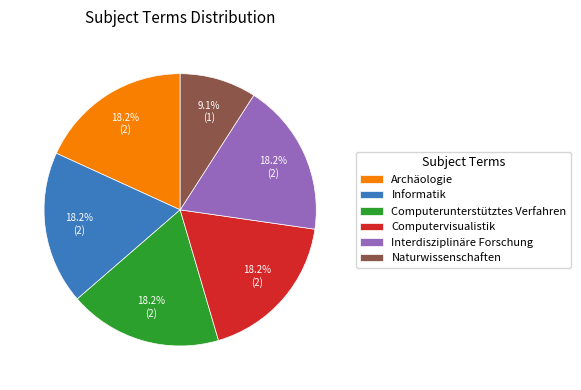

Does Informatik account for over 50% of the chart?

No